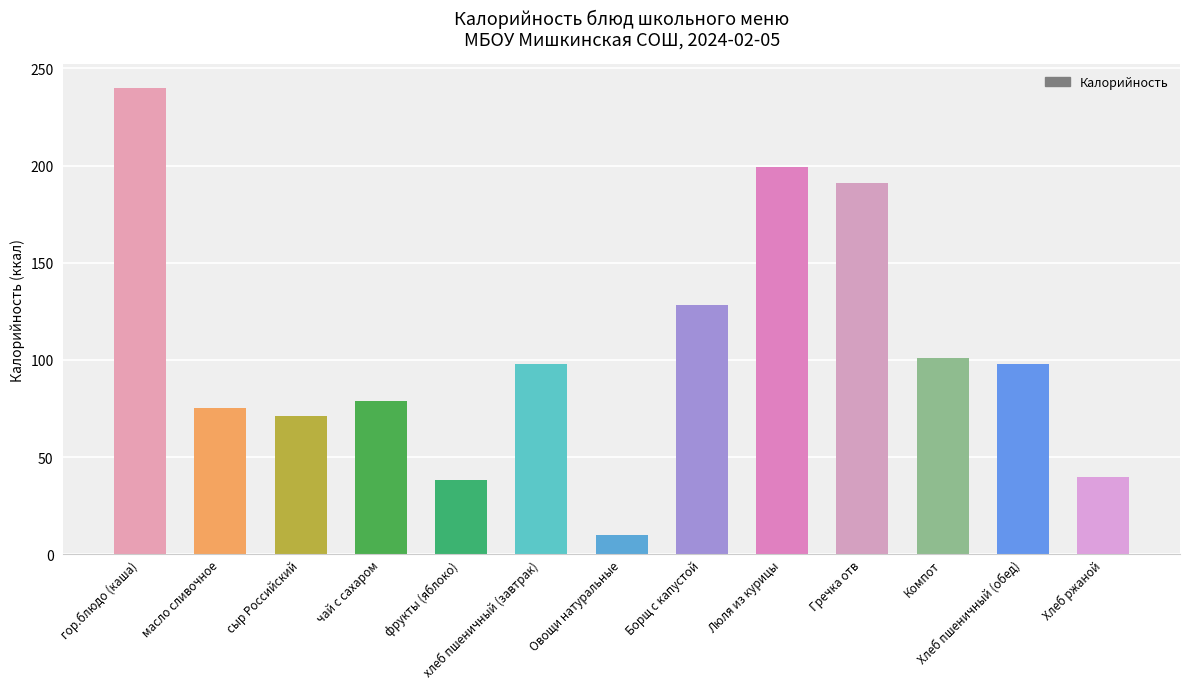

What value does the data have at Хлеб пшеничный (обед)?

98